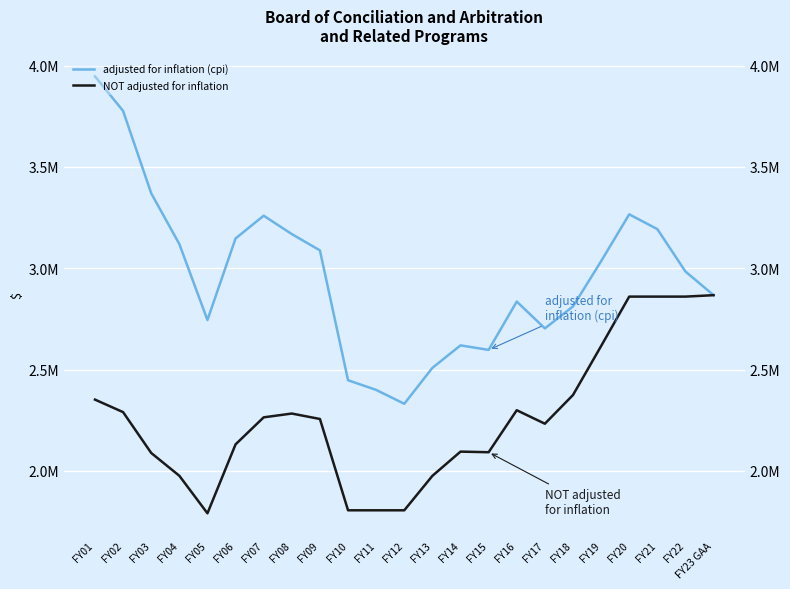

Between FY15 and FY18, which is larger?

FY18